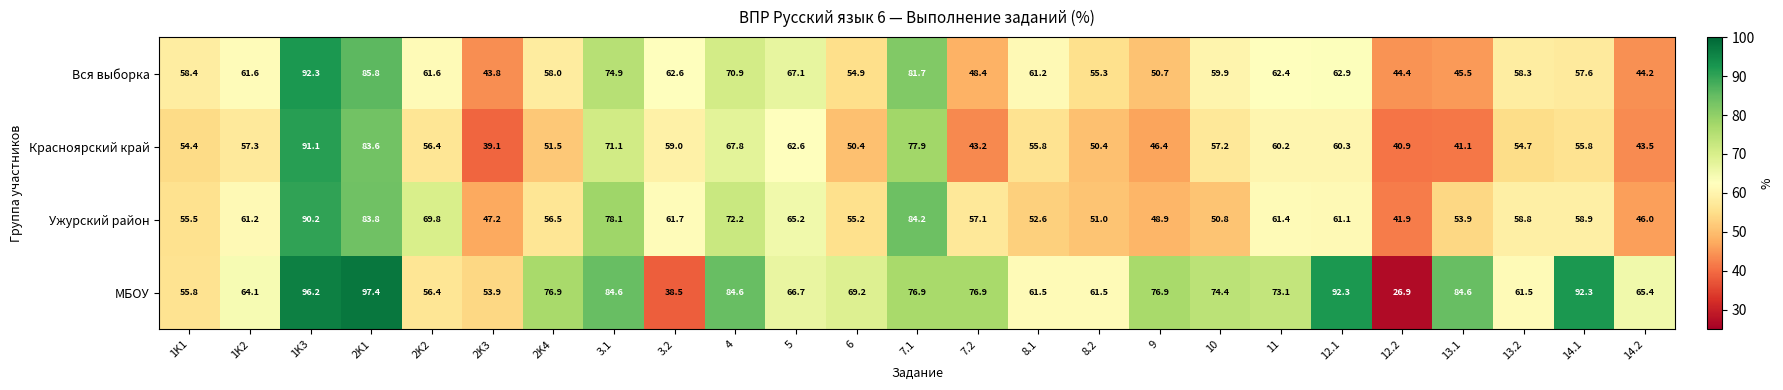

Is the value of Вся выборка at 5 greater than the value of Красноярский край at 4?

No